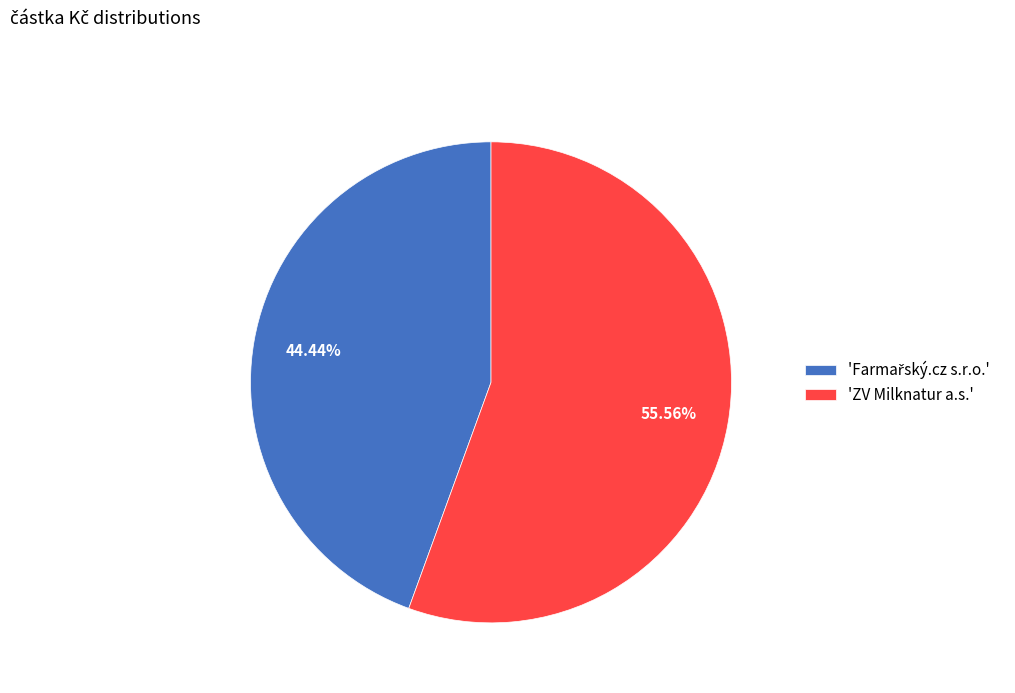

Which category accounts for the majority?

'ZV Milknatur a.s.'